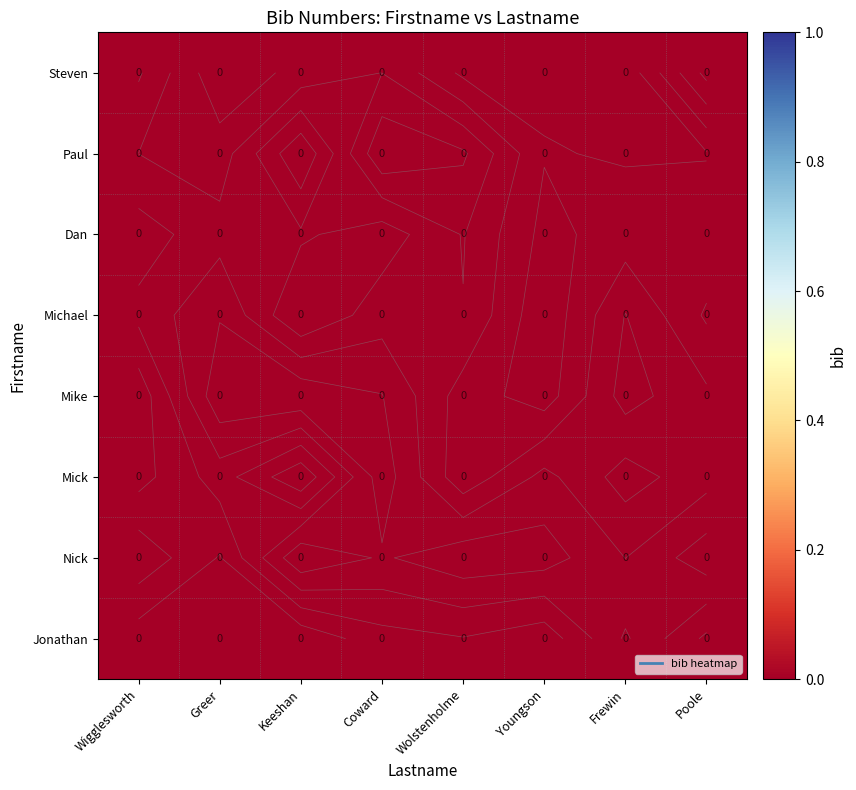

How many distinct data groups are displayed?

8